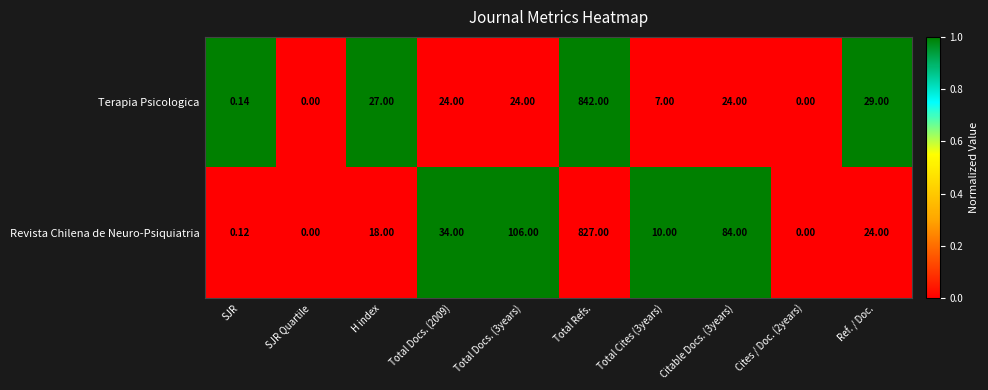

Which series has the widest spread of values?

Terapia Psicologica